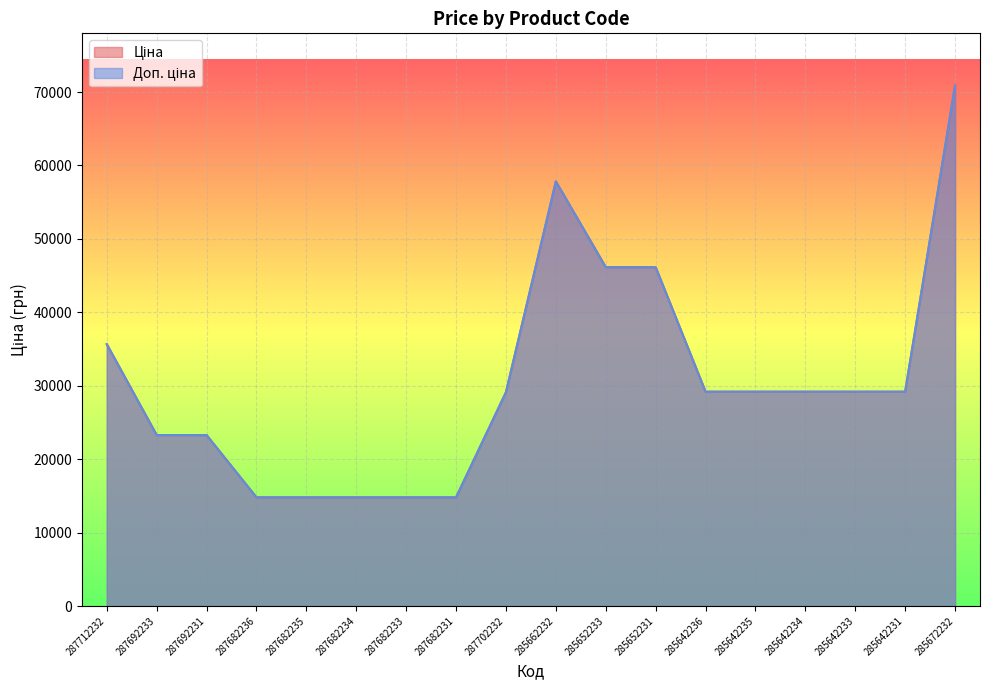

At which category does Доп. ціна reach its first local peak?

285662232